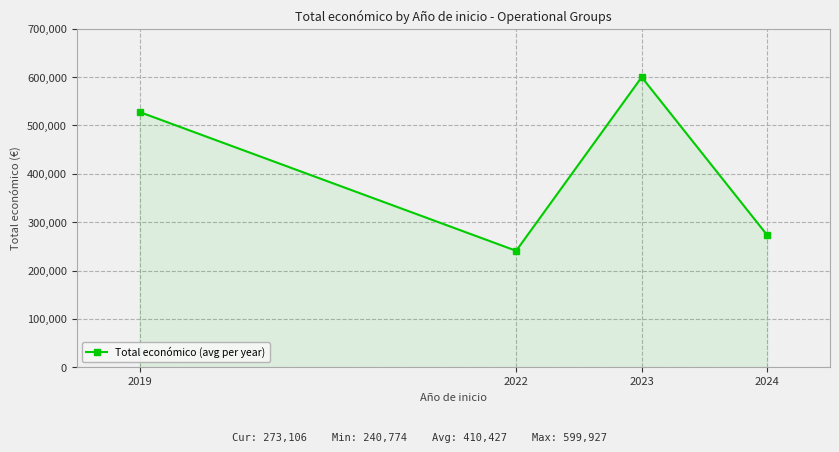

How many points are higher than both their immediate neighbors (excluding endpoints)?

1